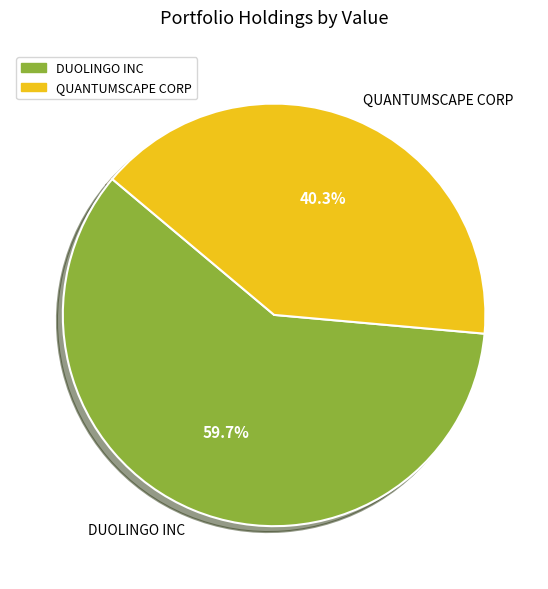

Is there a majority slice in this chart?

Yes